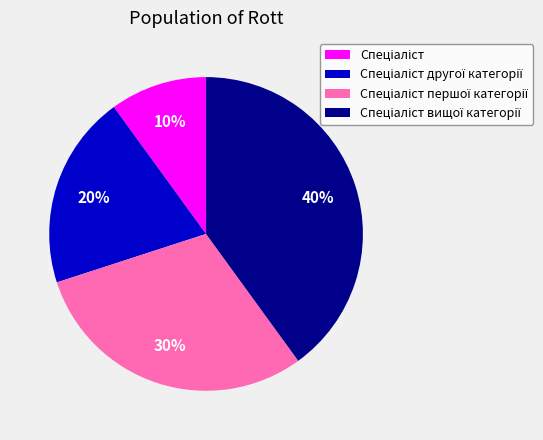

How many segments does this pie chart have?

4